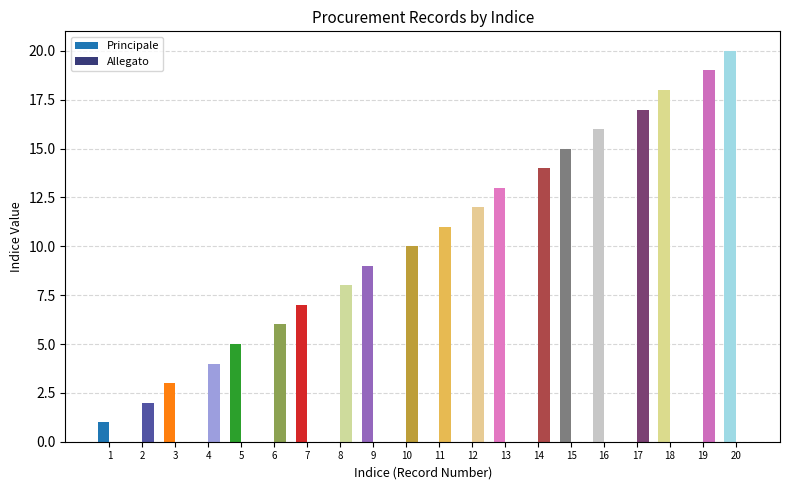

What is the average value of the Allegato series?

5